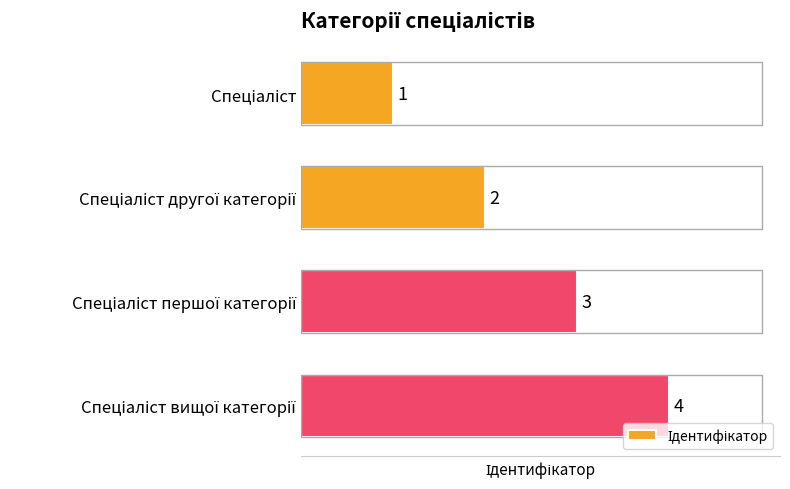

Count the values in the range 2 to 4.

3